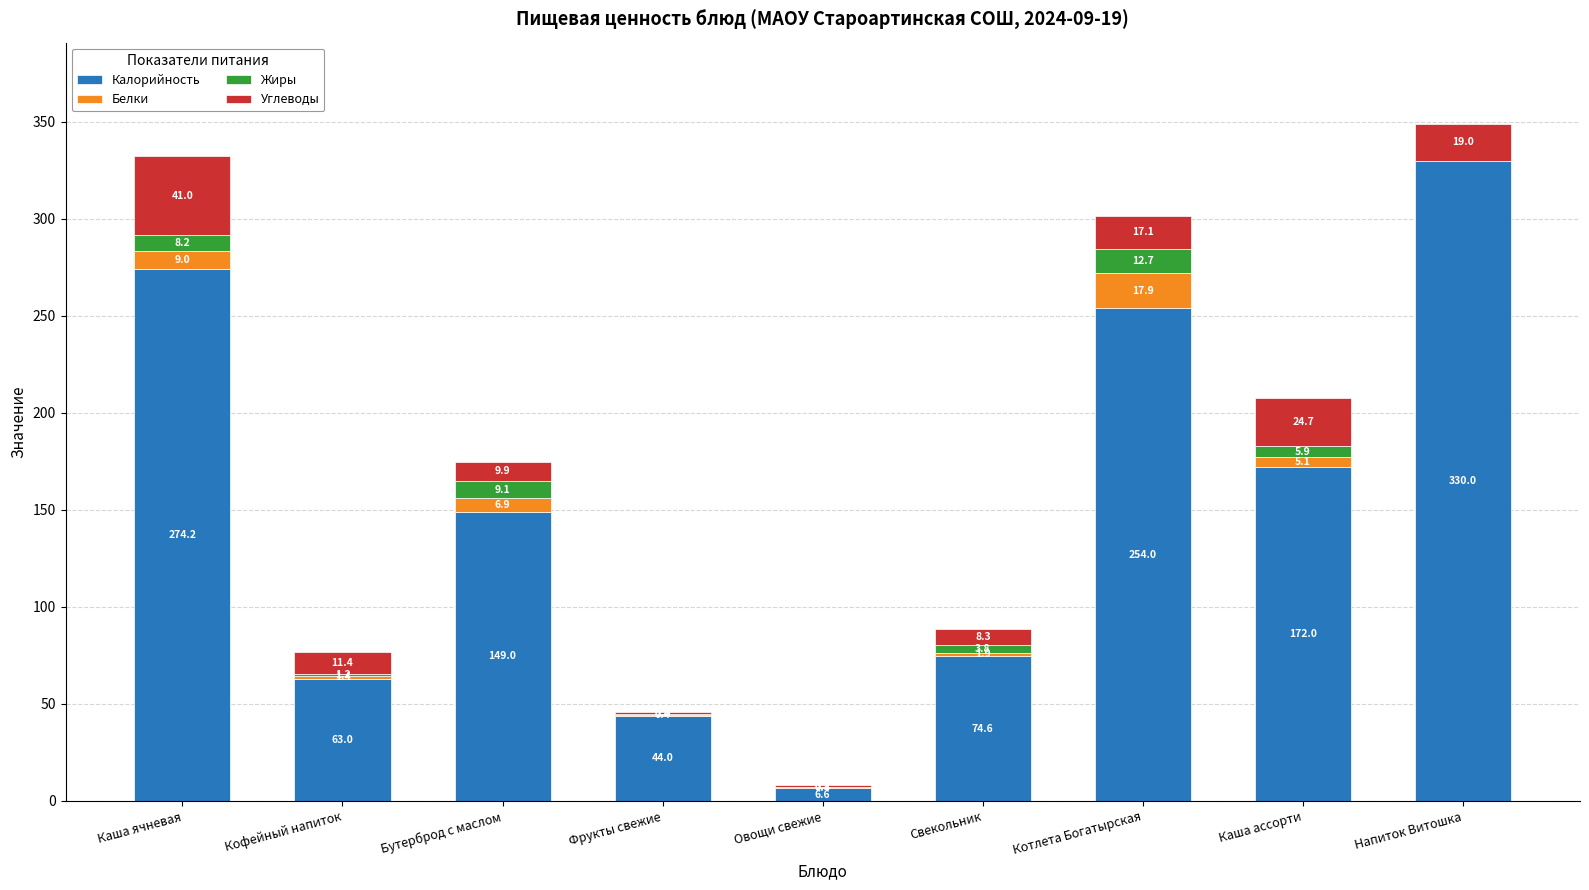

True or false: Калорийность has a value of 25.8 at Свекольник.

False